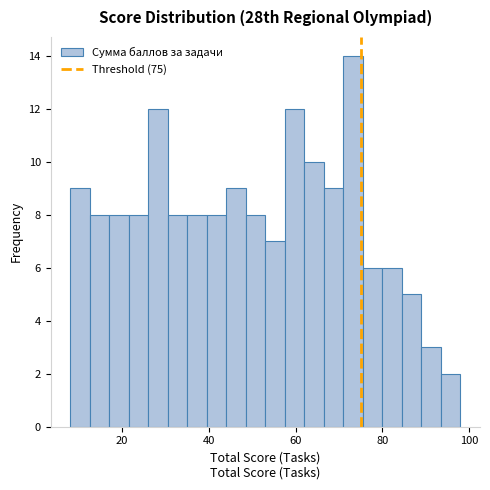

Read against the x-axis, roughly where is the centre of the tallest bar?

74